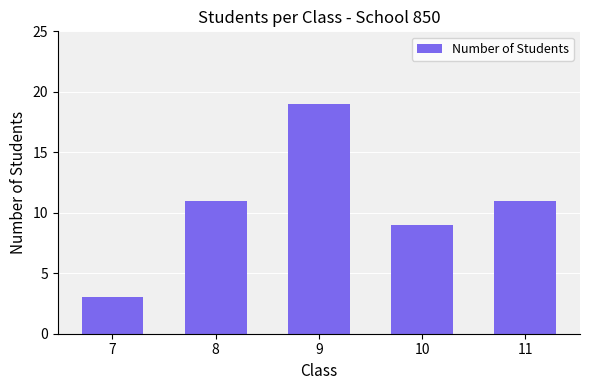

What is the sum of all values?

53